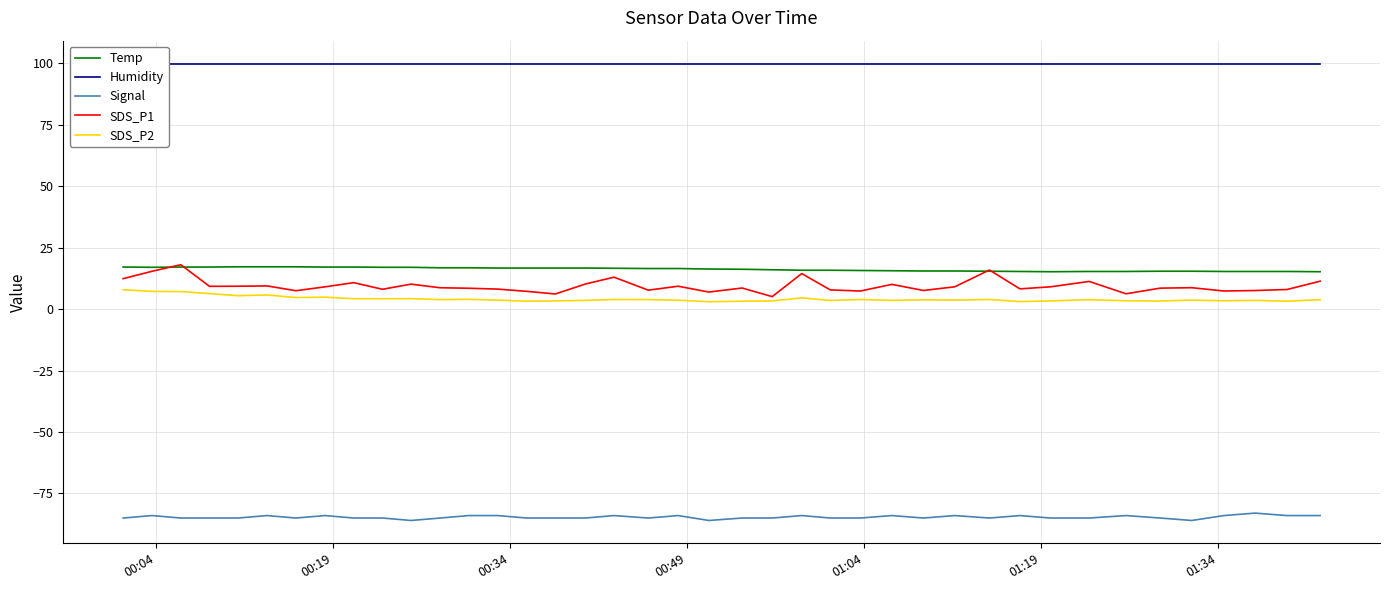

True or false: Temp has more than 1 points higher than both neighbors.

False